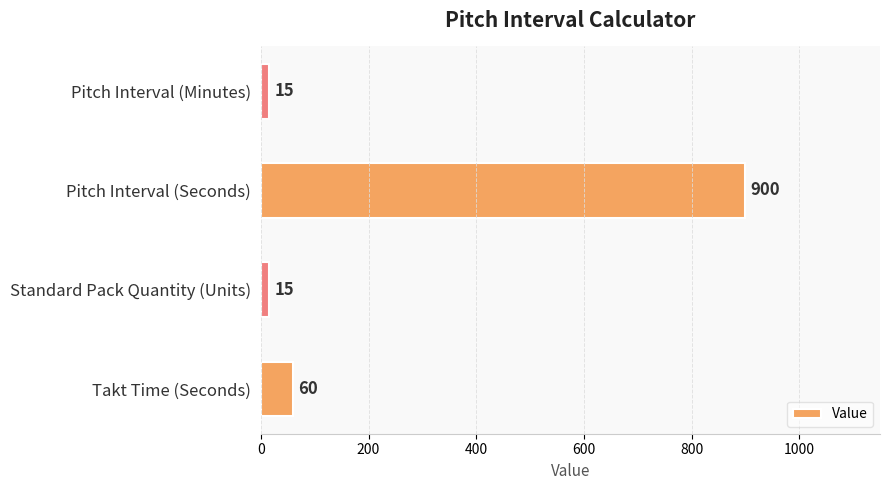

At which label is the value closest to 457?

Takt Time (Seconds)